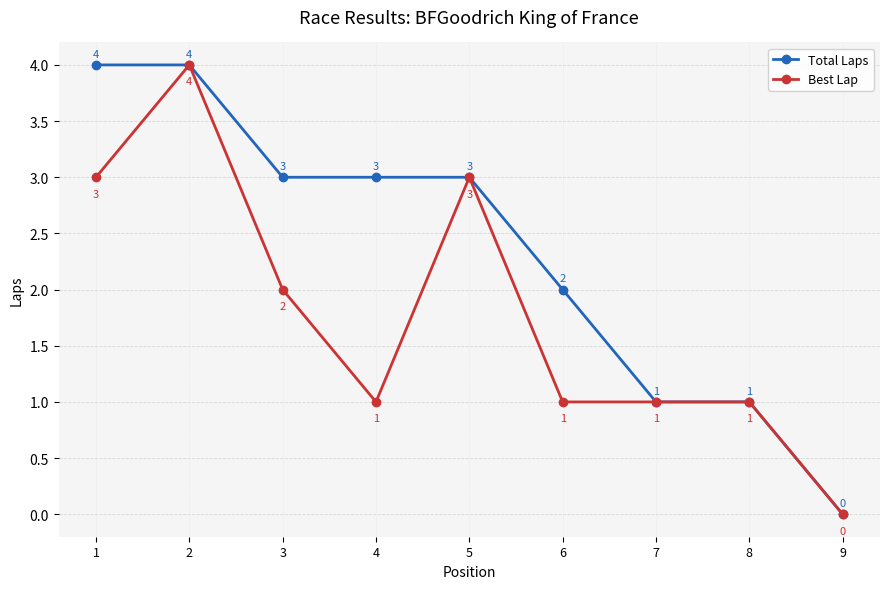

At which category is the sum across all series the highest?

2